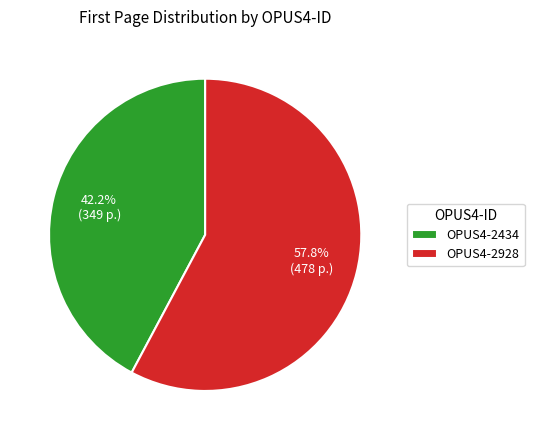

To the nearest percent, what percentage of the pie is OPUS4-2928?

58%